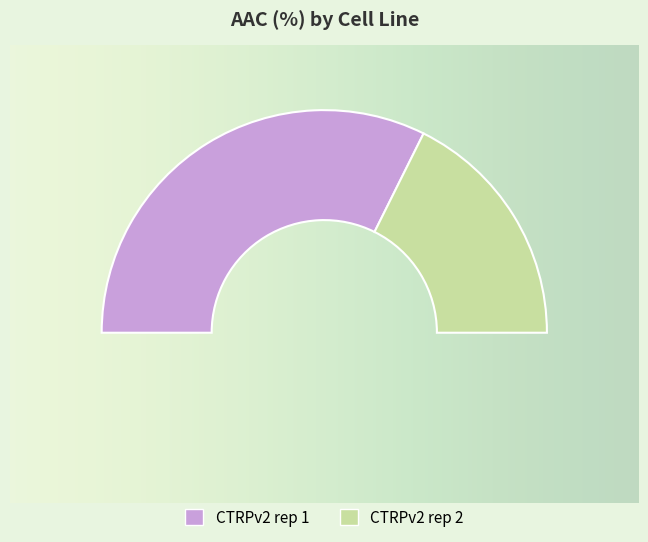

To the nearest percent, what is the difference between the CTRPv2 rep 1 and CTRPv2 rep 2 slice percentages?

29%